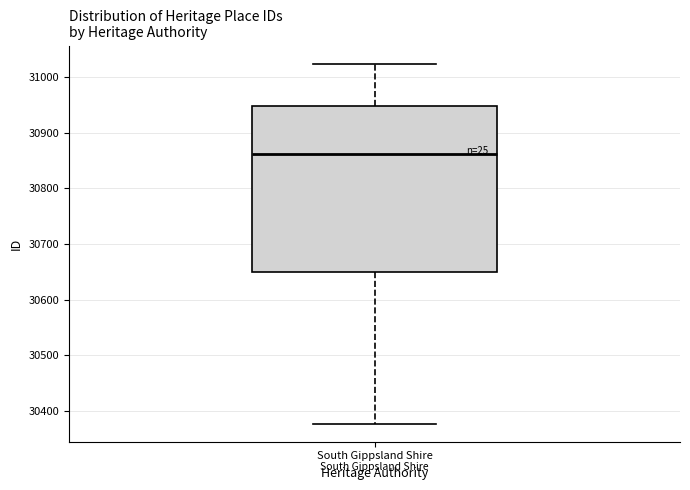

Transcribe this box plot: give where the median line is, the range the box spans, and where the two whiskers end, as read against the y-axis. The values are not printed on the chart, so give them approximately, as read against the axis.

median 30860, box 30650 to 30950, whiskers 30380 to 31020